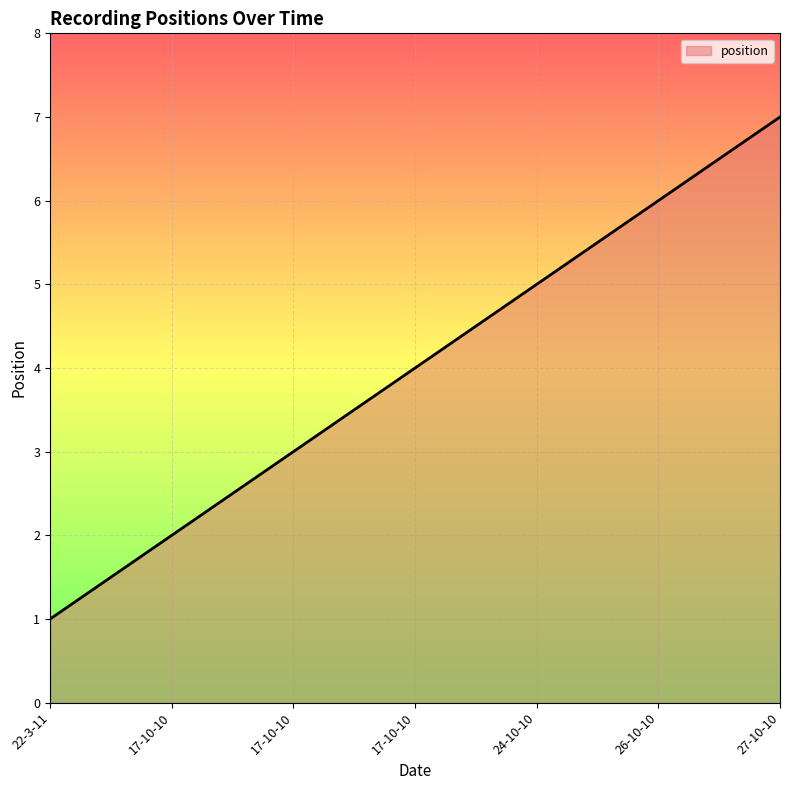

Which category has the lowest value across all series?

22-3-11